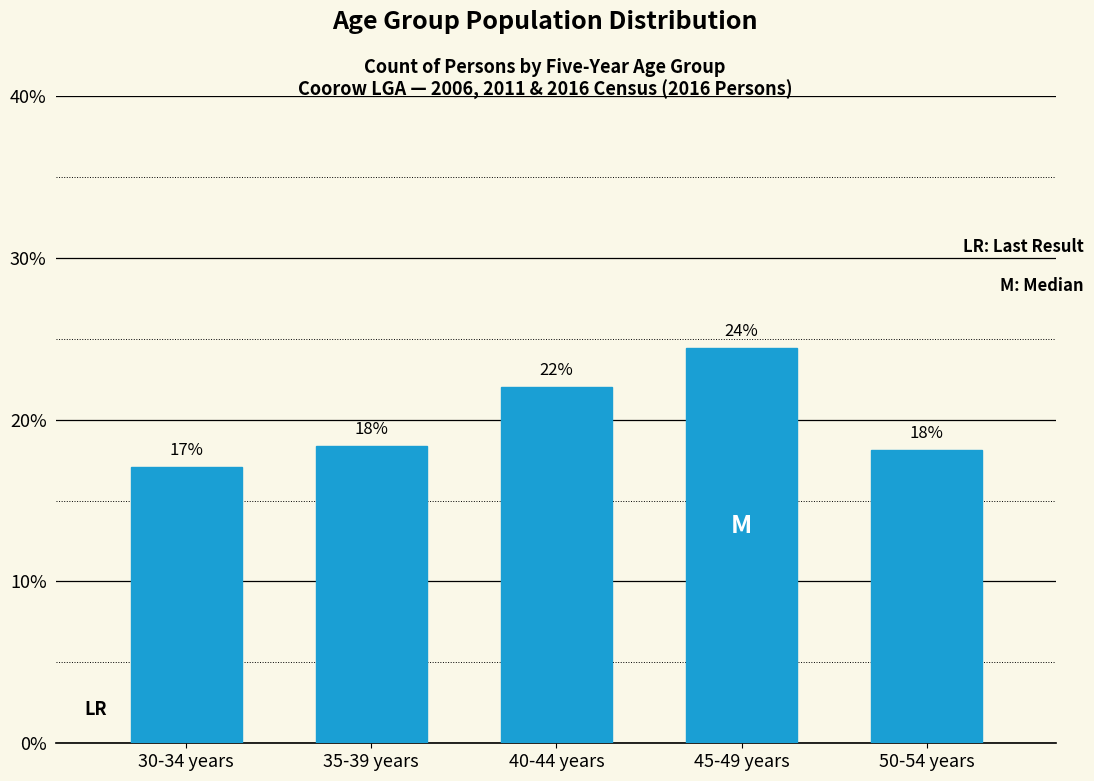

Does the chart contain any negative values?

No